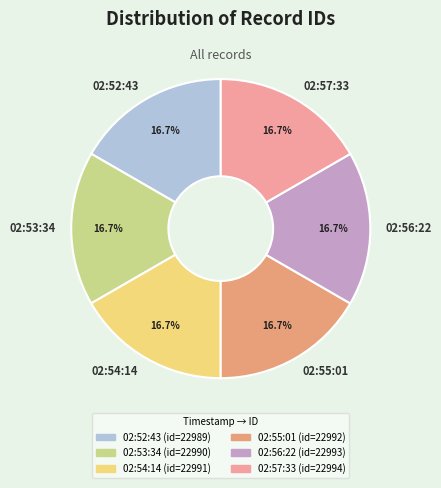

What is the ratio of the value at 02:55:01 to the value at 02:52:43?

1.0